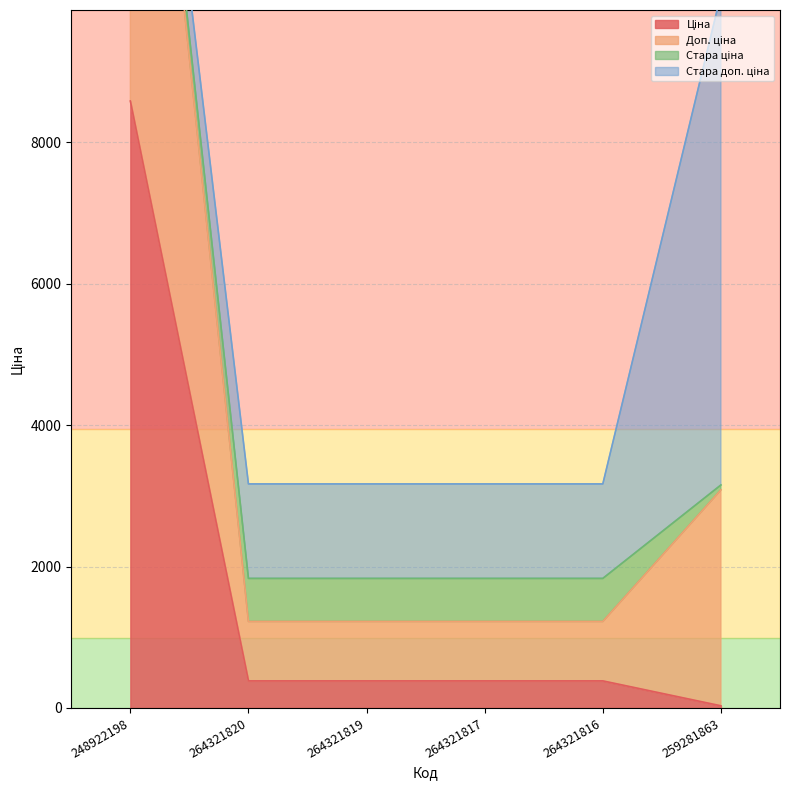

At which category is the sum across all series the highest?

248922198